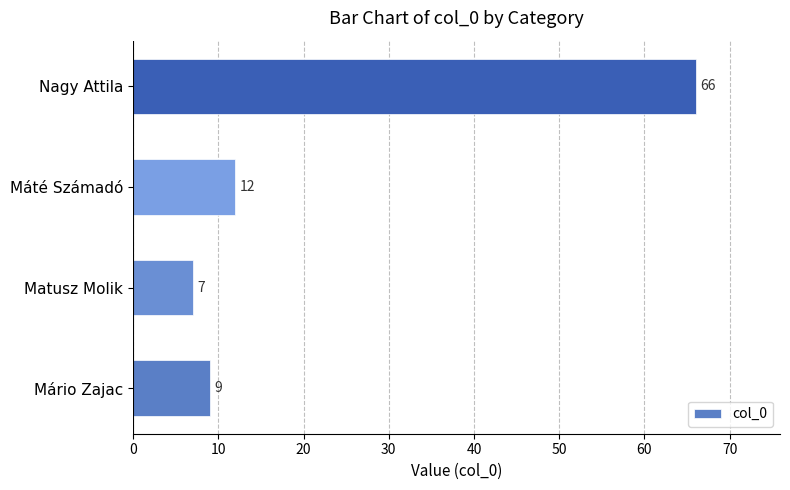

True or false: the data shows 66 at Nagy Attila.

True